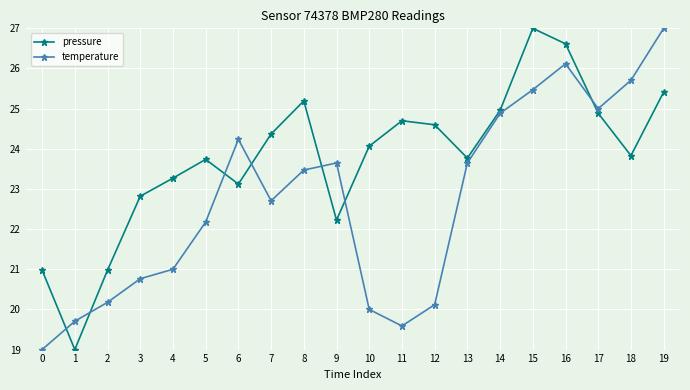

What are all the series names shown in the legend?

pressure, temperature